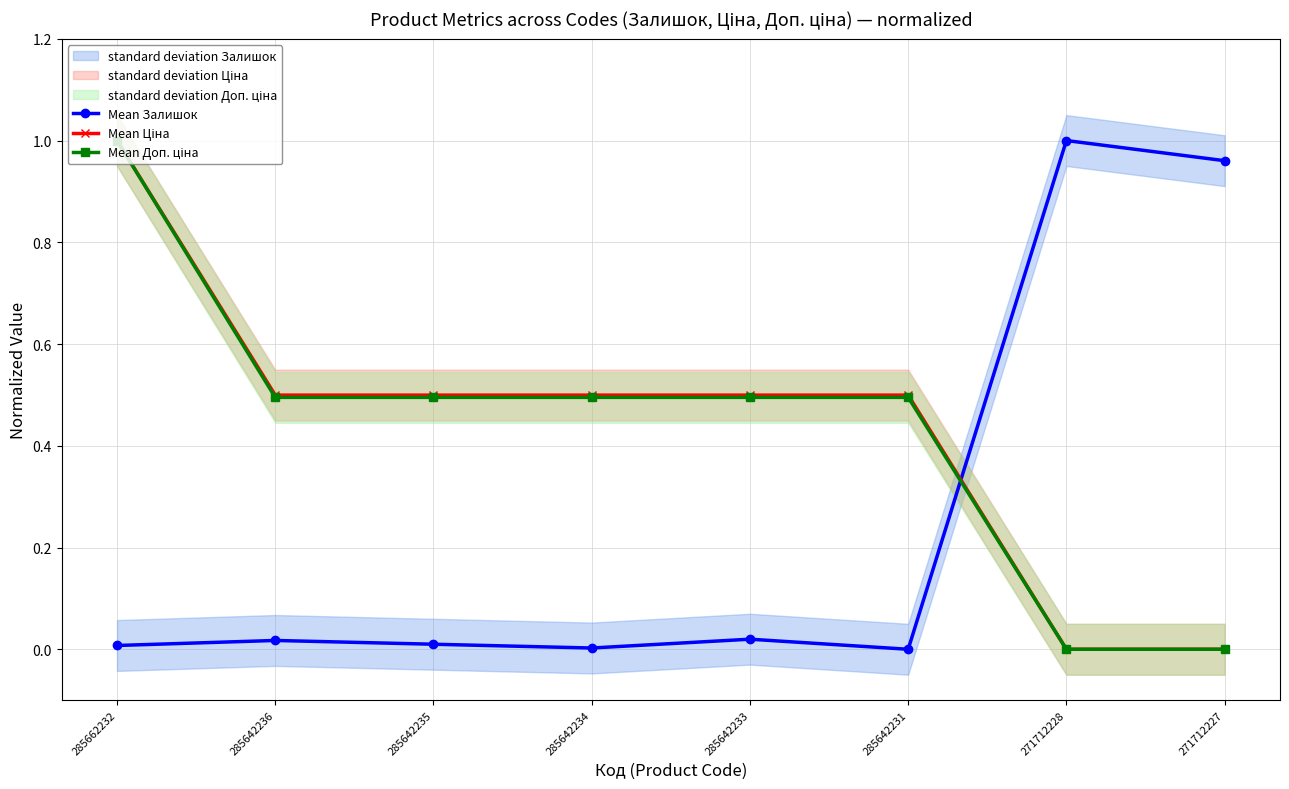

Is the value of Mean Доп. ціна at 285642233 greater than the value of Mean Залишок at 285662232?

Yes